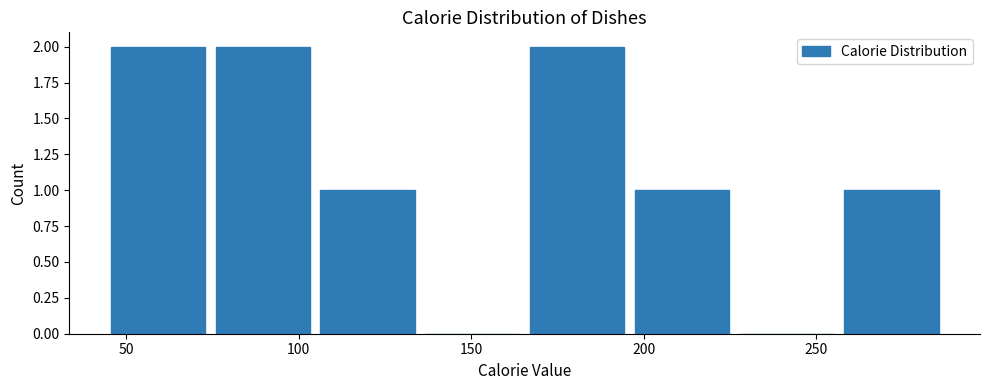

Reading left to right, list every bar in this chart as the range it spans on the x-axis followed by its height. Neither the bar edges nor the heights are printed on the chart, so give them approximately, as read against the axes.

45 to 75: 2
75 to 105: 2
105 to 135: 1
135 to 165: 0
165 to 195: 2
195 to 225: 1
225 to 255: 0
255 to 285: 1